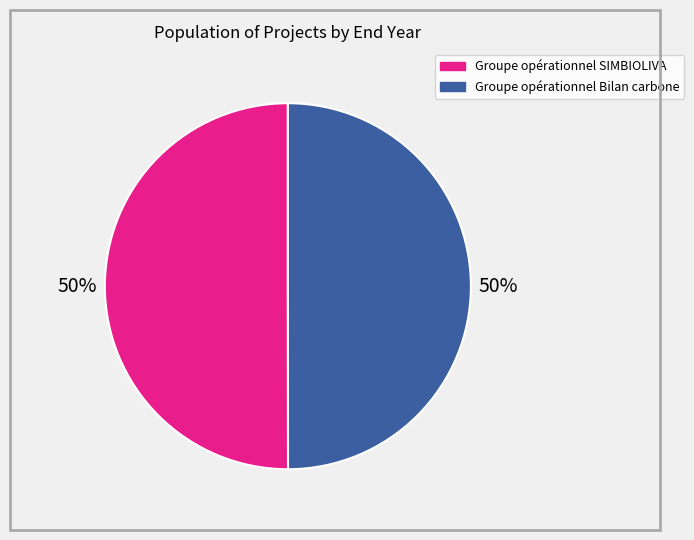

Approximately how many times larger is the value at Groupe opérationnel SIMBIOLIVA compared to Groupe opérationnel Bilan carbone?

1.0